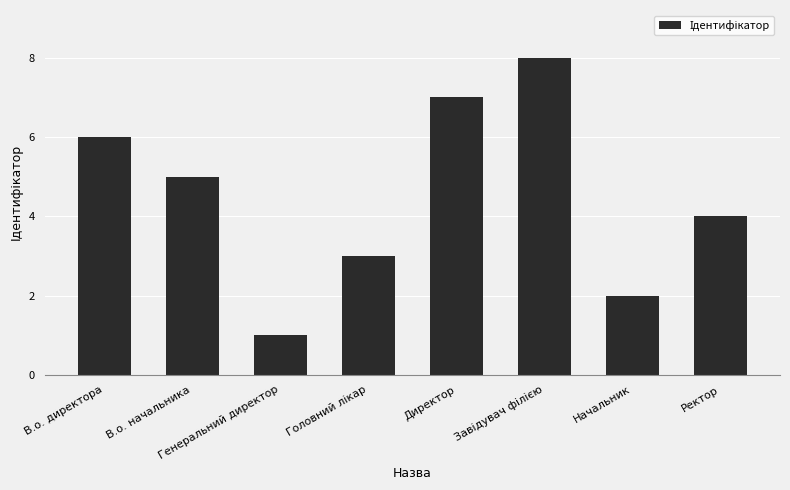

How many series are shown in this chart?

1